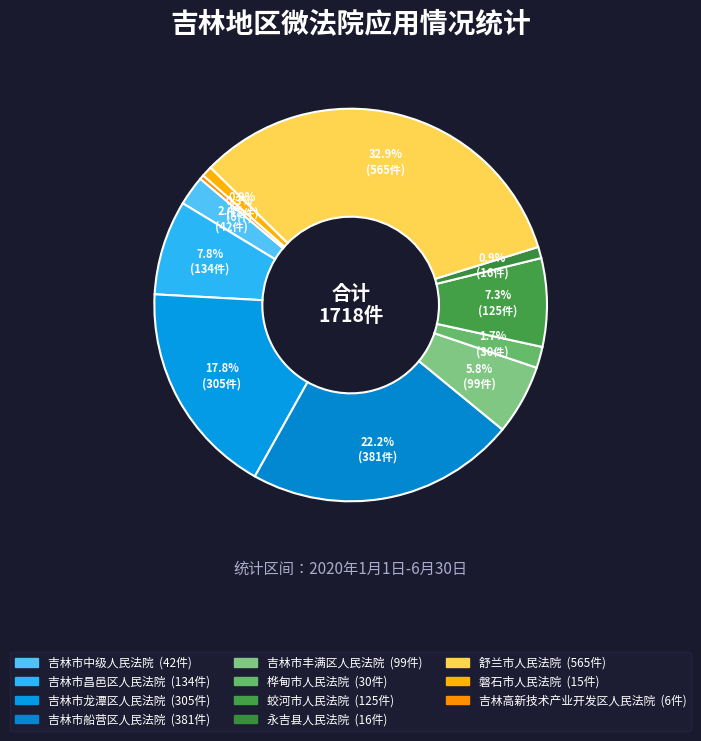

Count the number of slices in the pie.

11